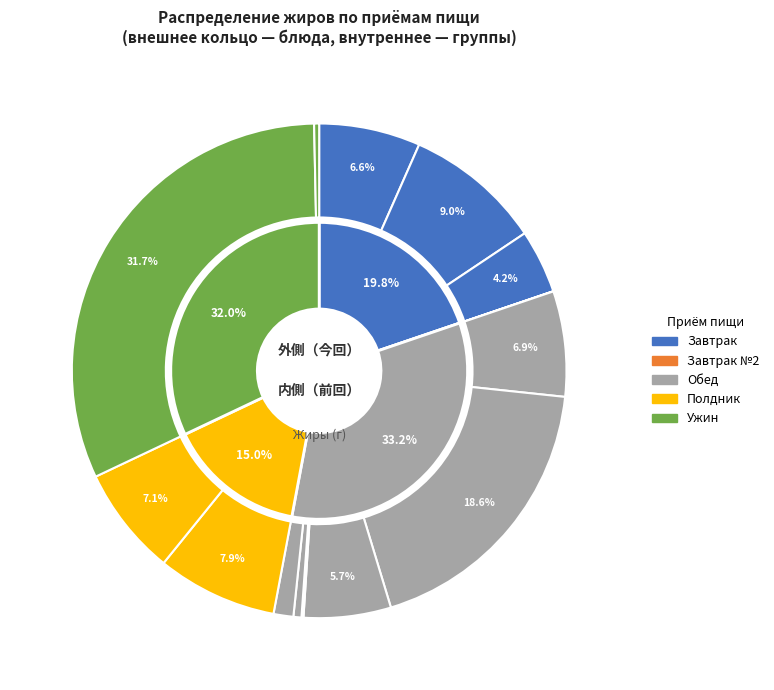

Is there a majority slice in this chart?

No